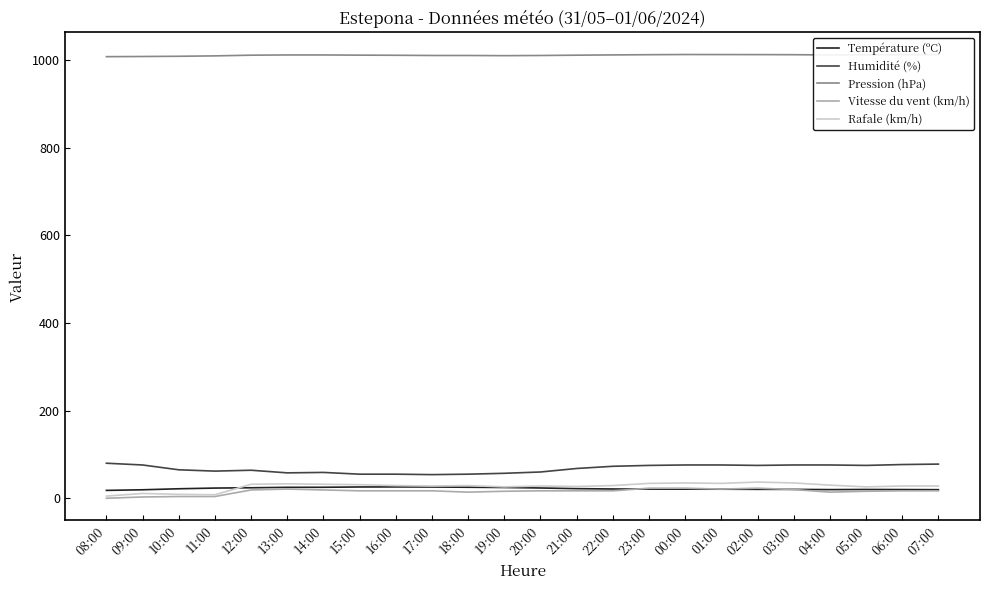

Which series has the largest total across all categories?

Pression (hPa)